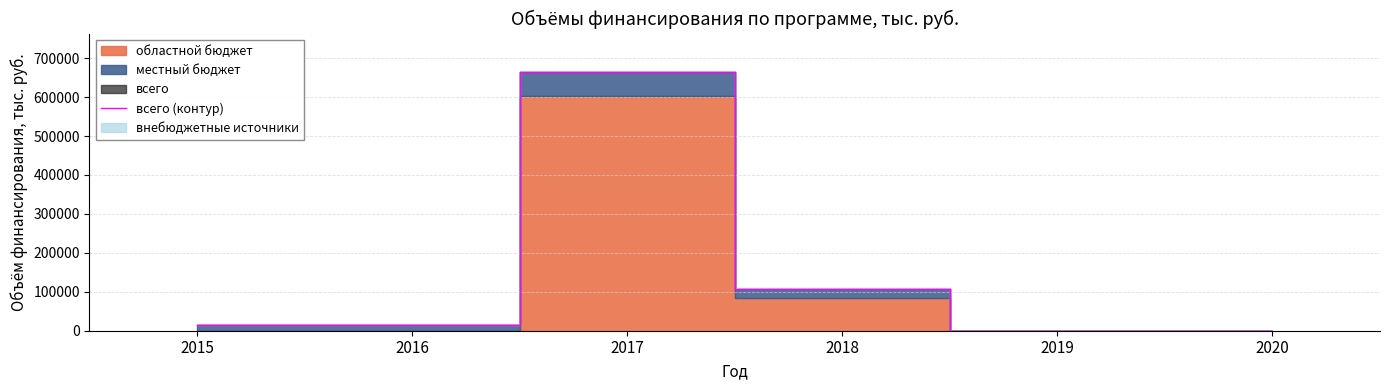

What is the value of the 3rd point from the left?

663596.0